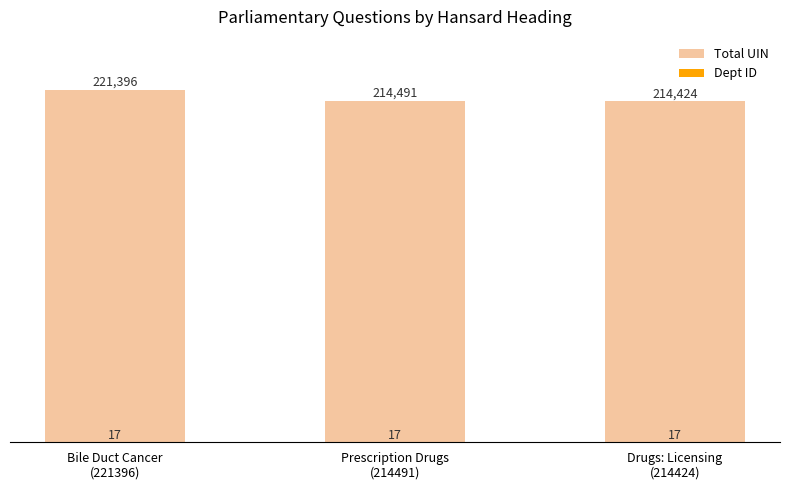

The value of Total UIN at Bile Duct Cancer
(221396) is 79699. True or false?

False